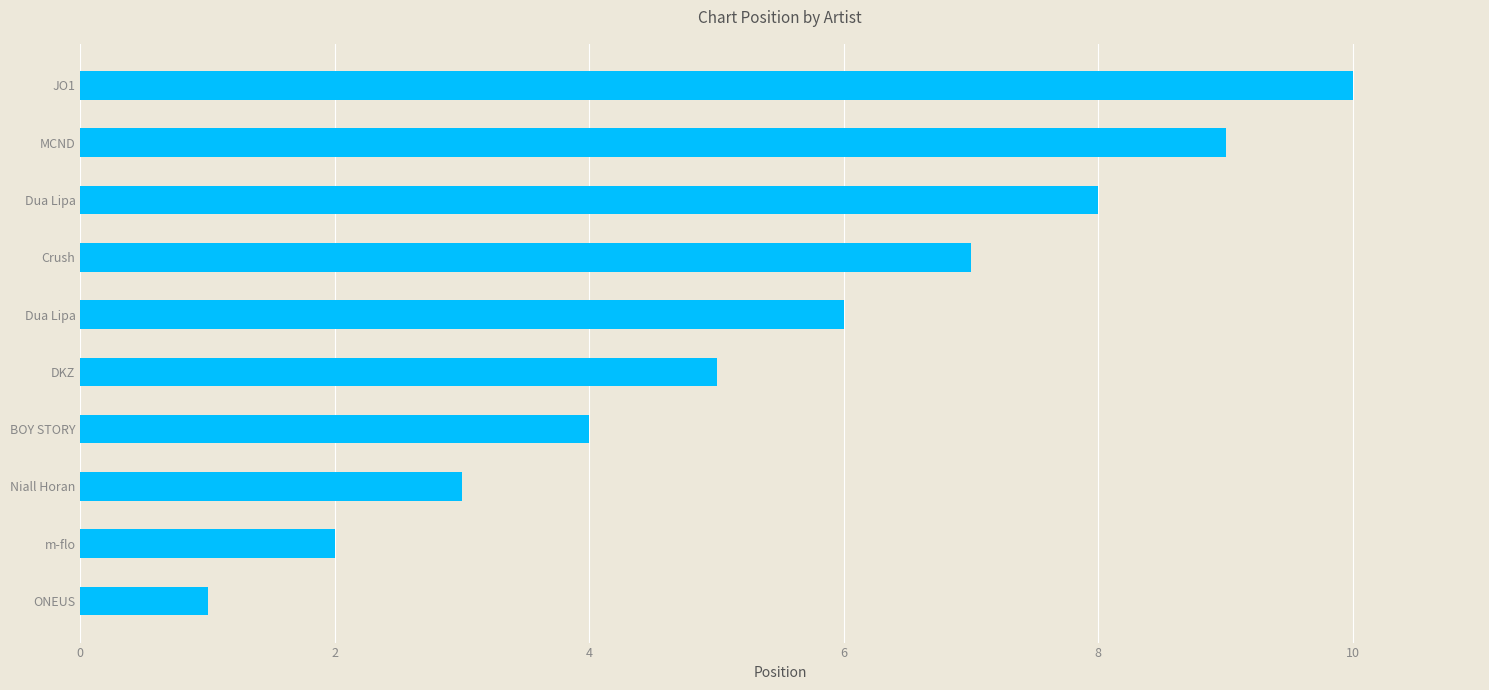

How many distinct data groups are displayed?

1